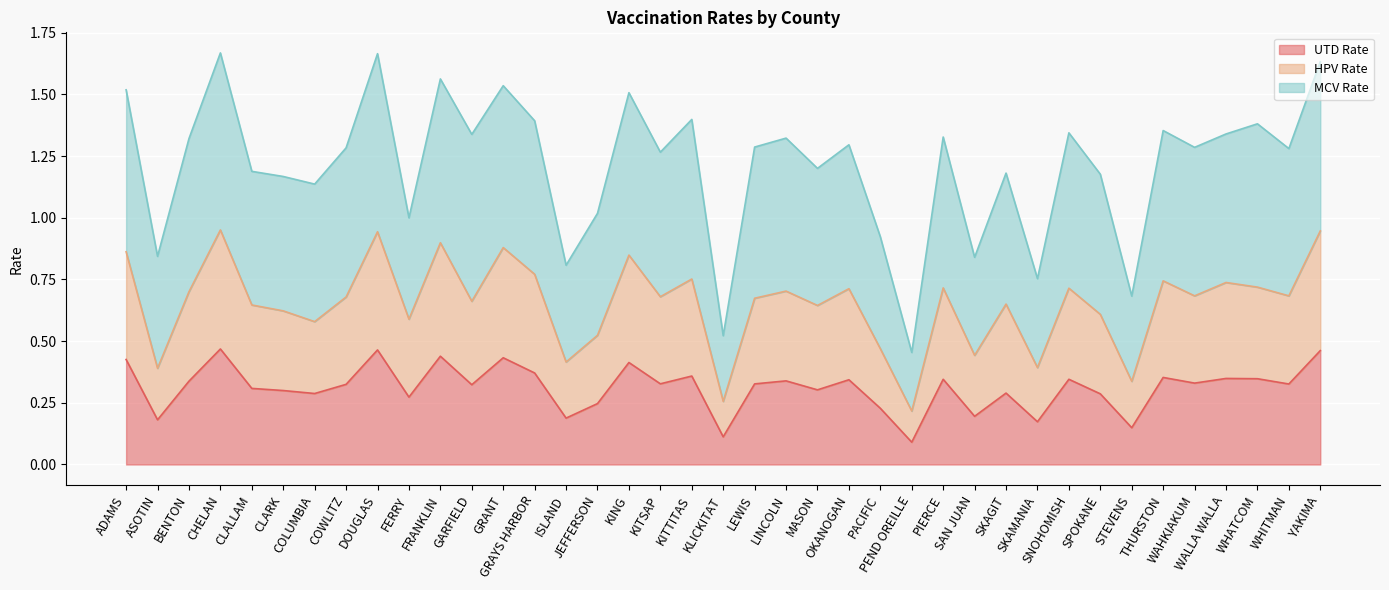

True or false: UTD Rate has a value of 0.3 at OKANOGAN.

True